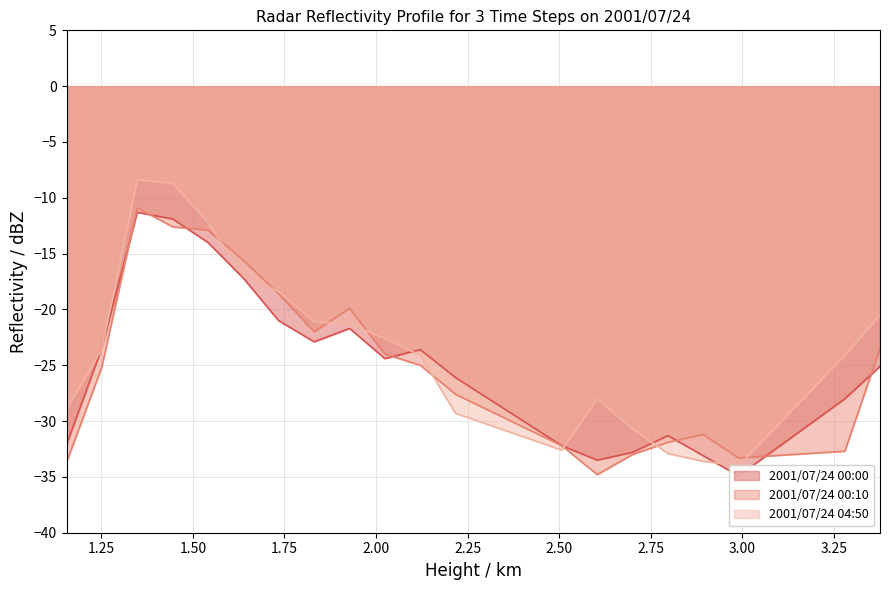

What value does the 1.155 series have at 2001/07/24 00:00?

-32.1